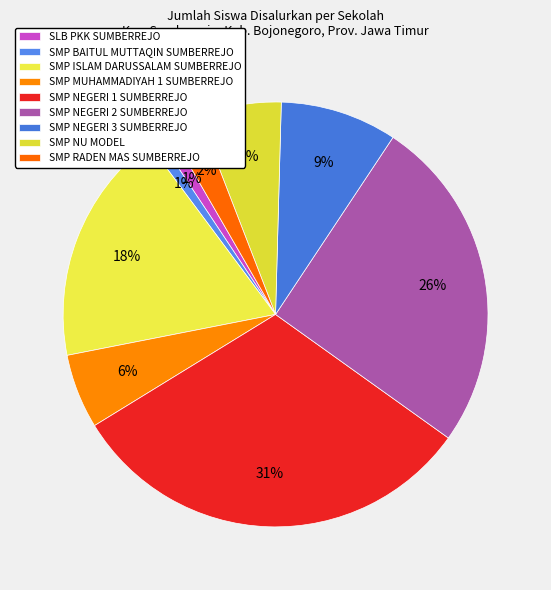

How many segments does this pie chart have?

9